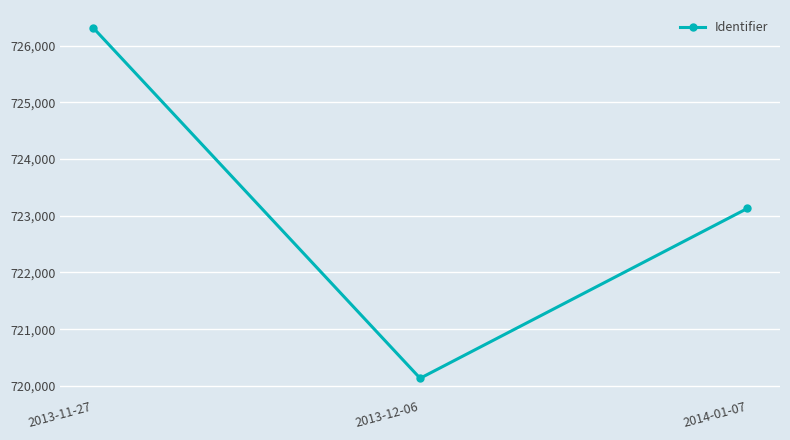

Is it true that the value at 2013-12-06 is 1086824.8?

False